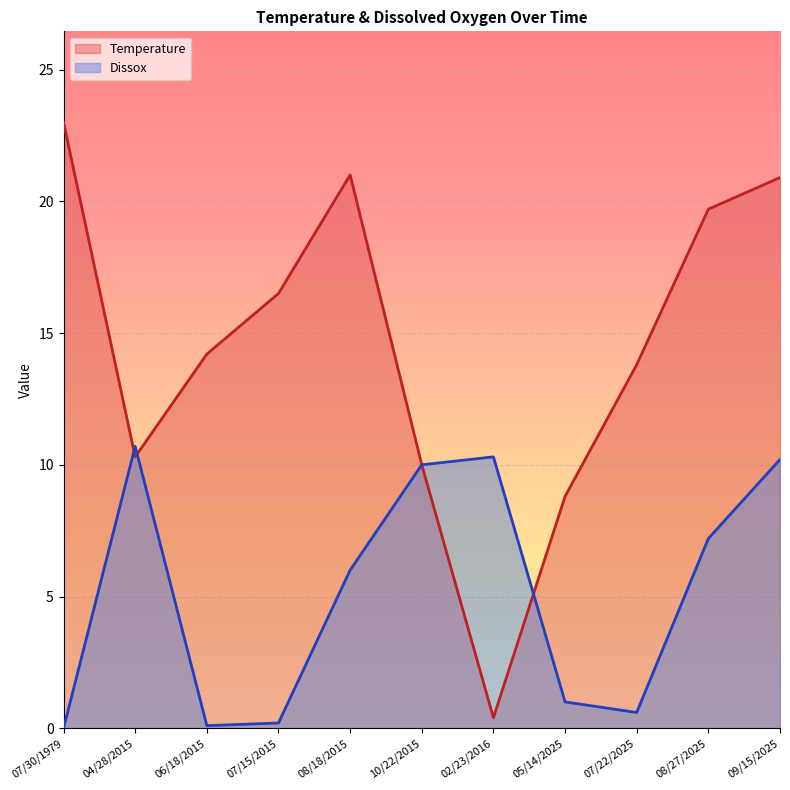

After their last crossing, which series has the higher values: Temperature or Dissox?

Temperature